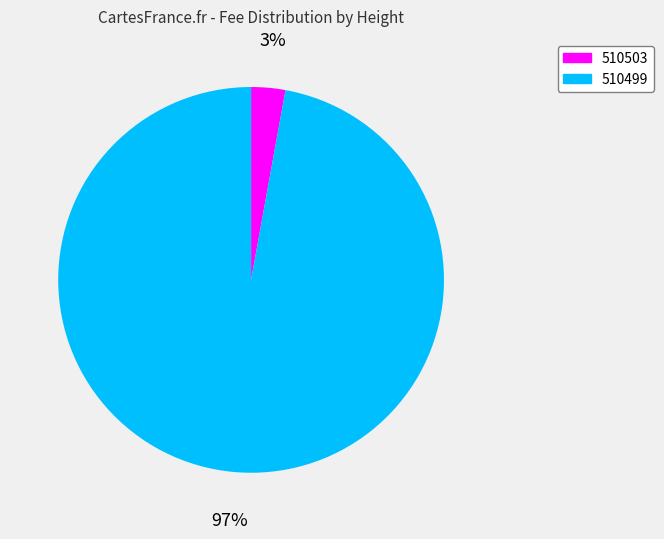

Which slice represents more than half of the pie?

510499